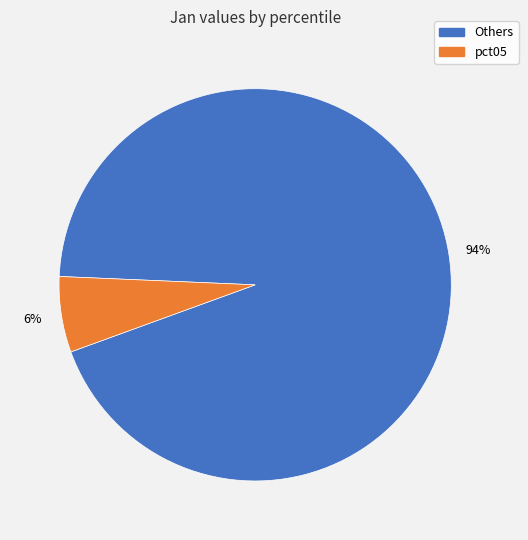

Is there a majority slice in this chart?

Yes